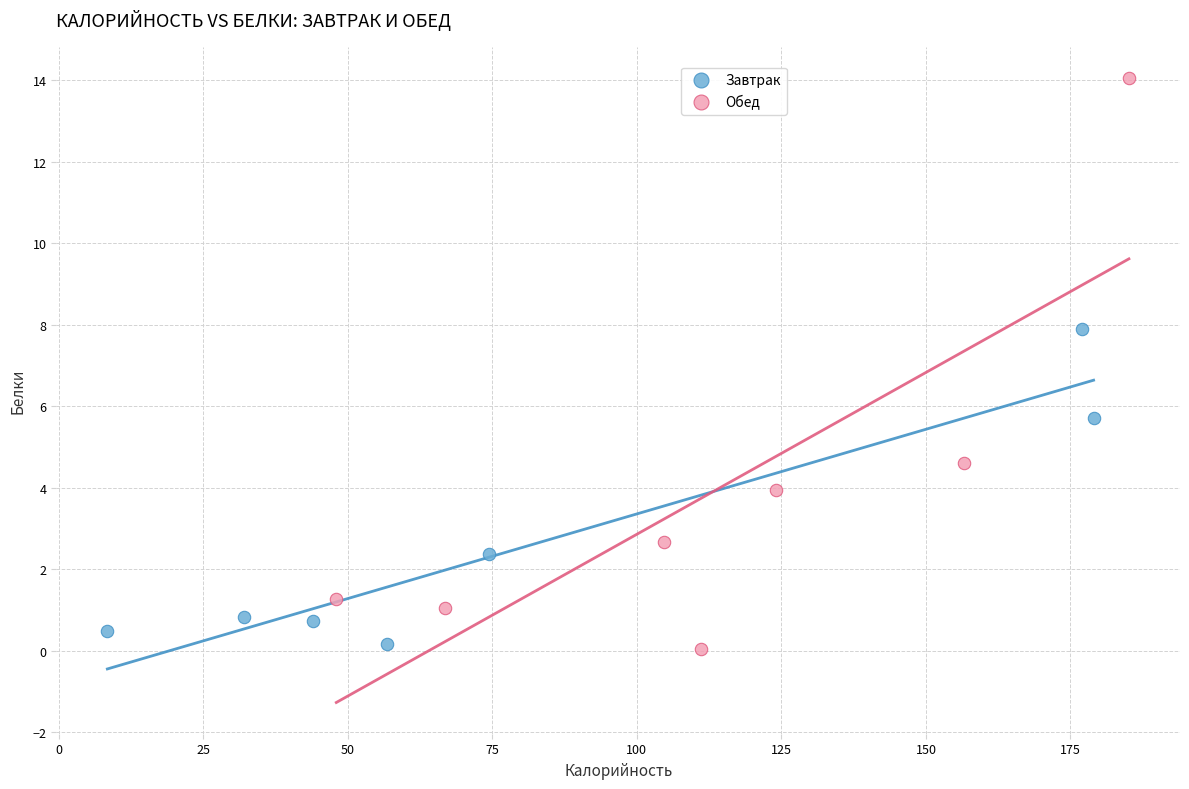

Which series has the largest Y range (max minus min)?

Обед